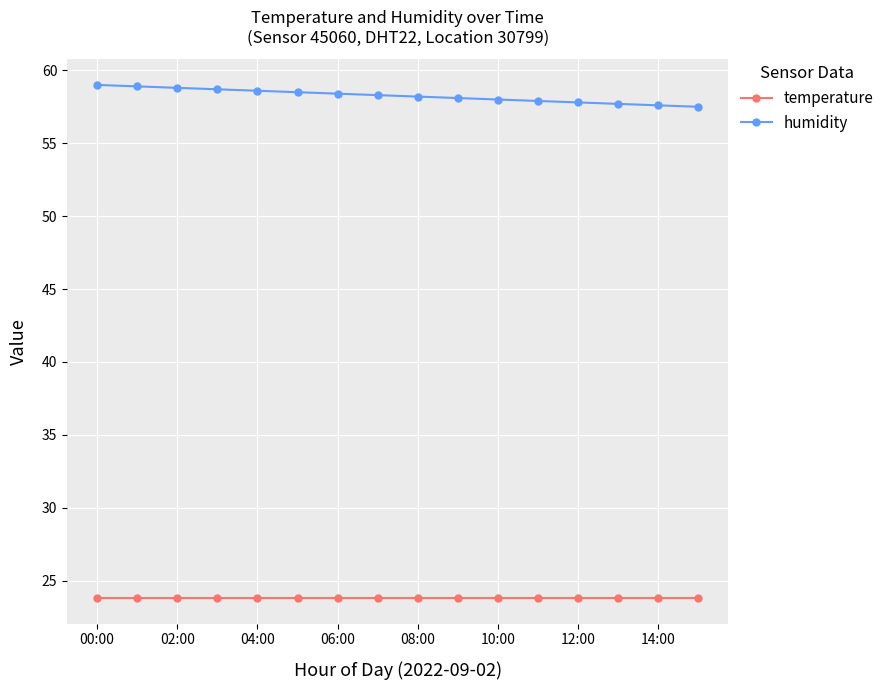

At how many categories does at least one series exceed 48?

16